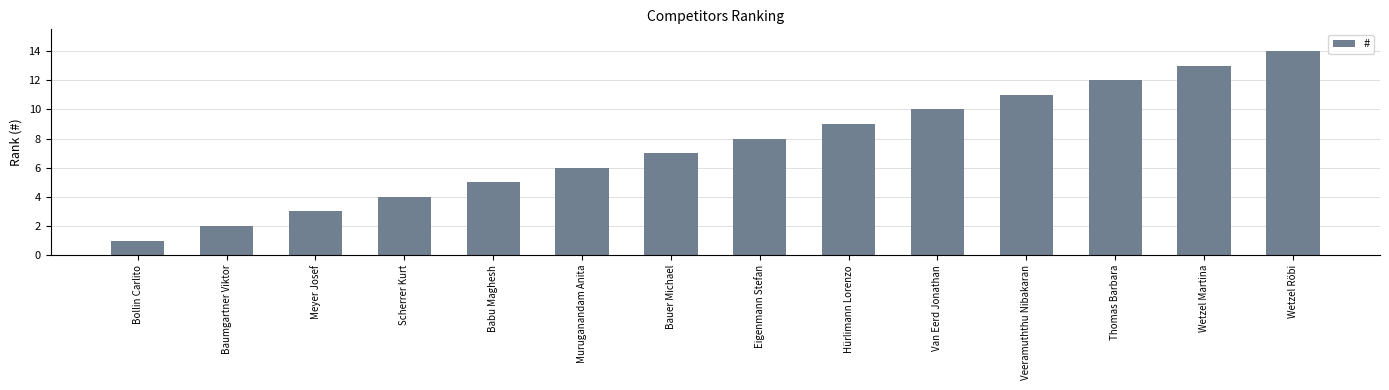

What is the difference between the maximum and second lowest values?

12